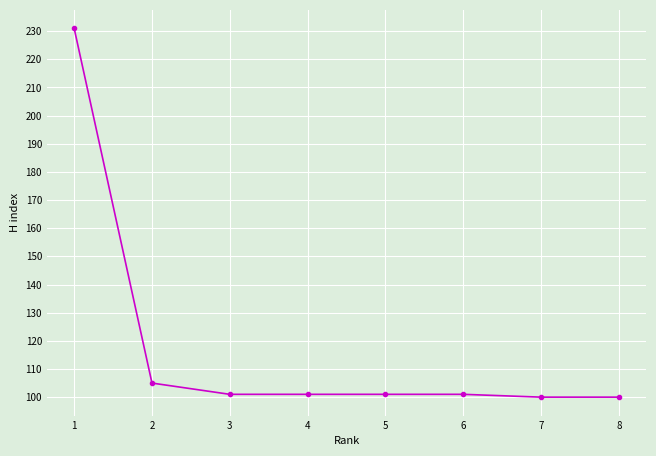

What is the minimum value shown in the chart?

100